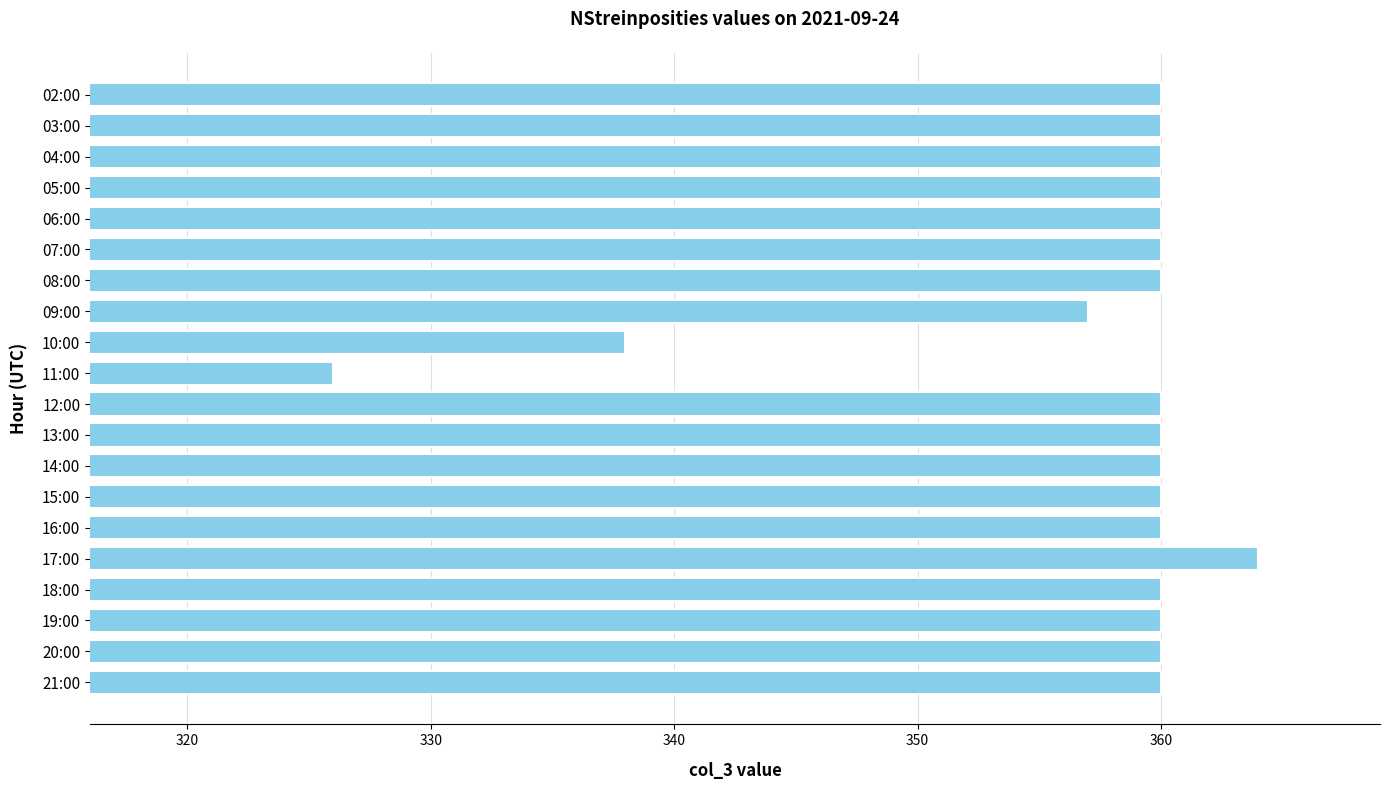

At which category does the chart reach its minimum across all series?

11:00